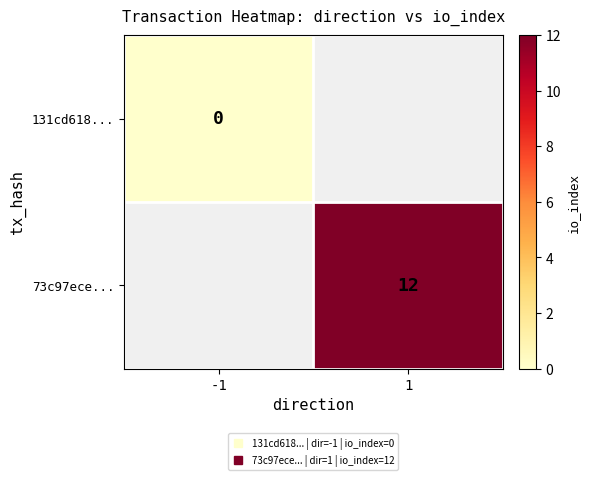

Which category has the lowest value across all series?

-1